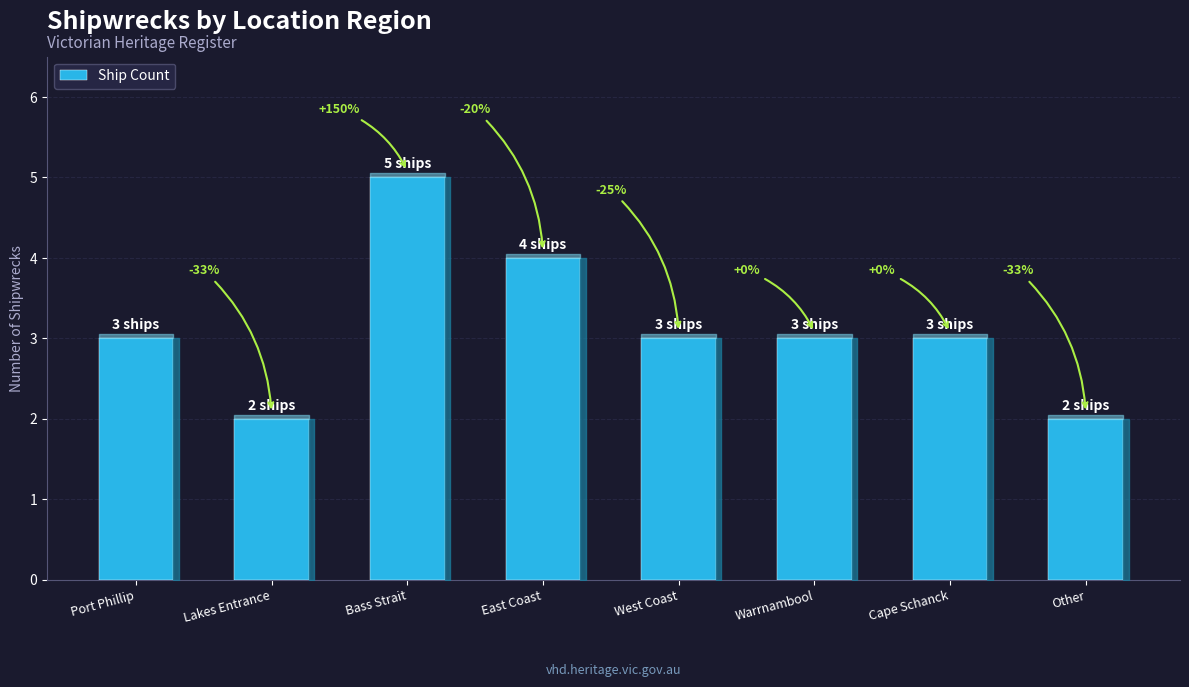

At which category does the chart reach its peak across all series?

Bass Strait